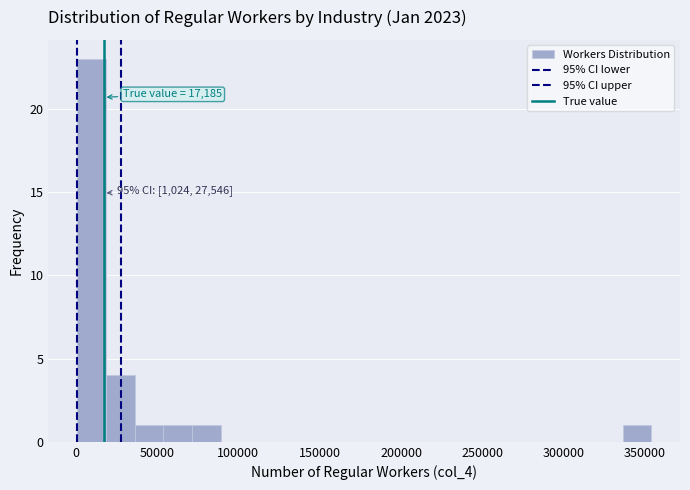

Read against the x-axis, roughly where is the centre of the tallest bar?

10000